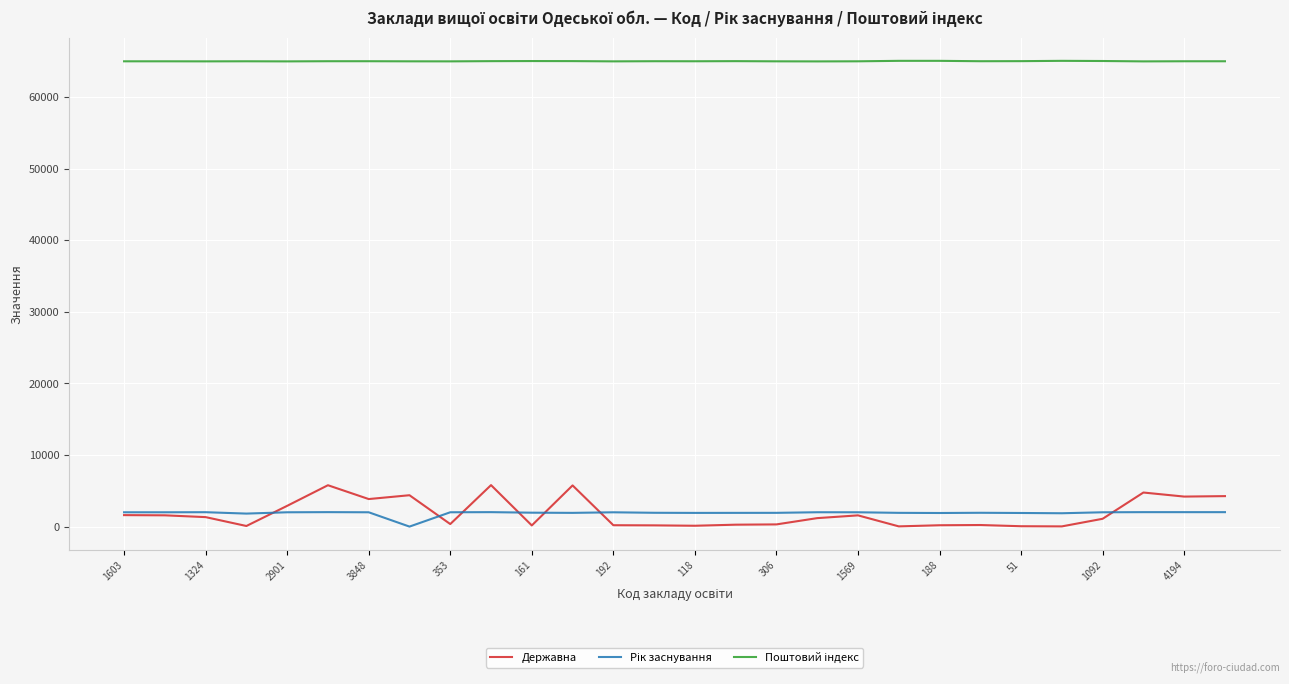

At how many categories does at least one series exceed 6209?

28